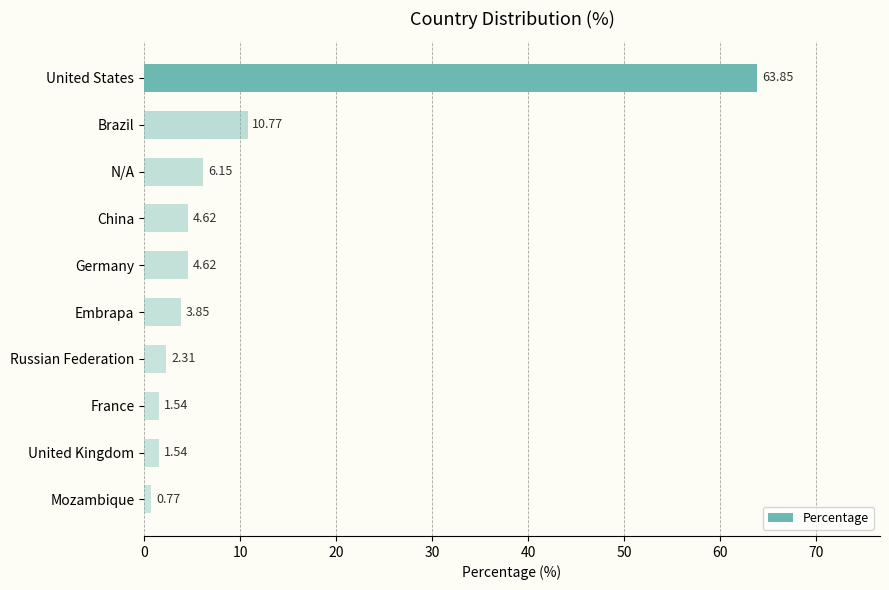

What is the label of the 8th bar from the top?

France